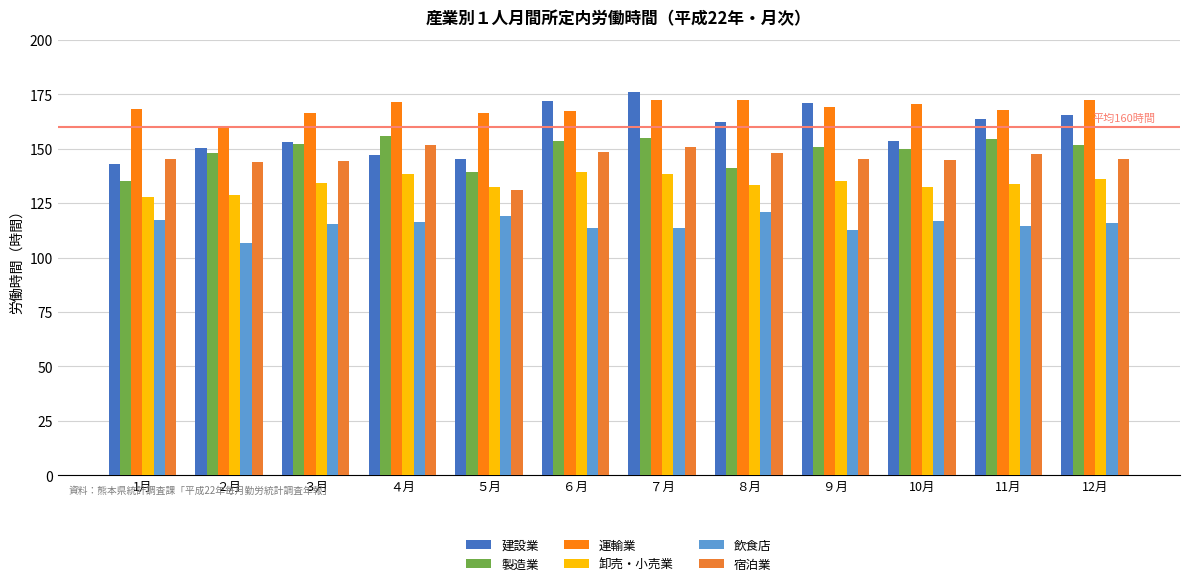

Which series changed the most between ７月 and ９月?

宿泊業